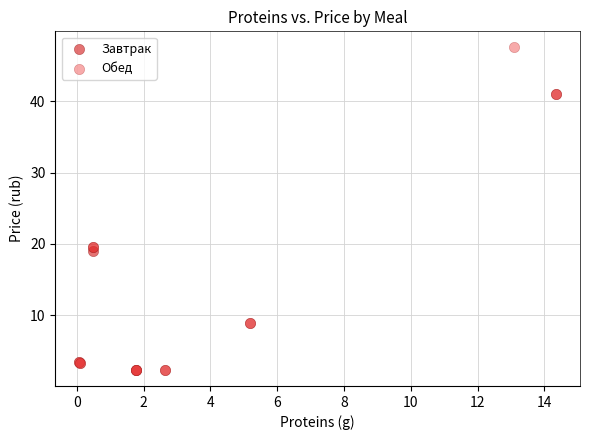

Which series has the widest spread of Y values?

Обед